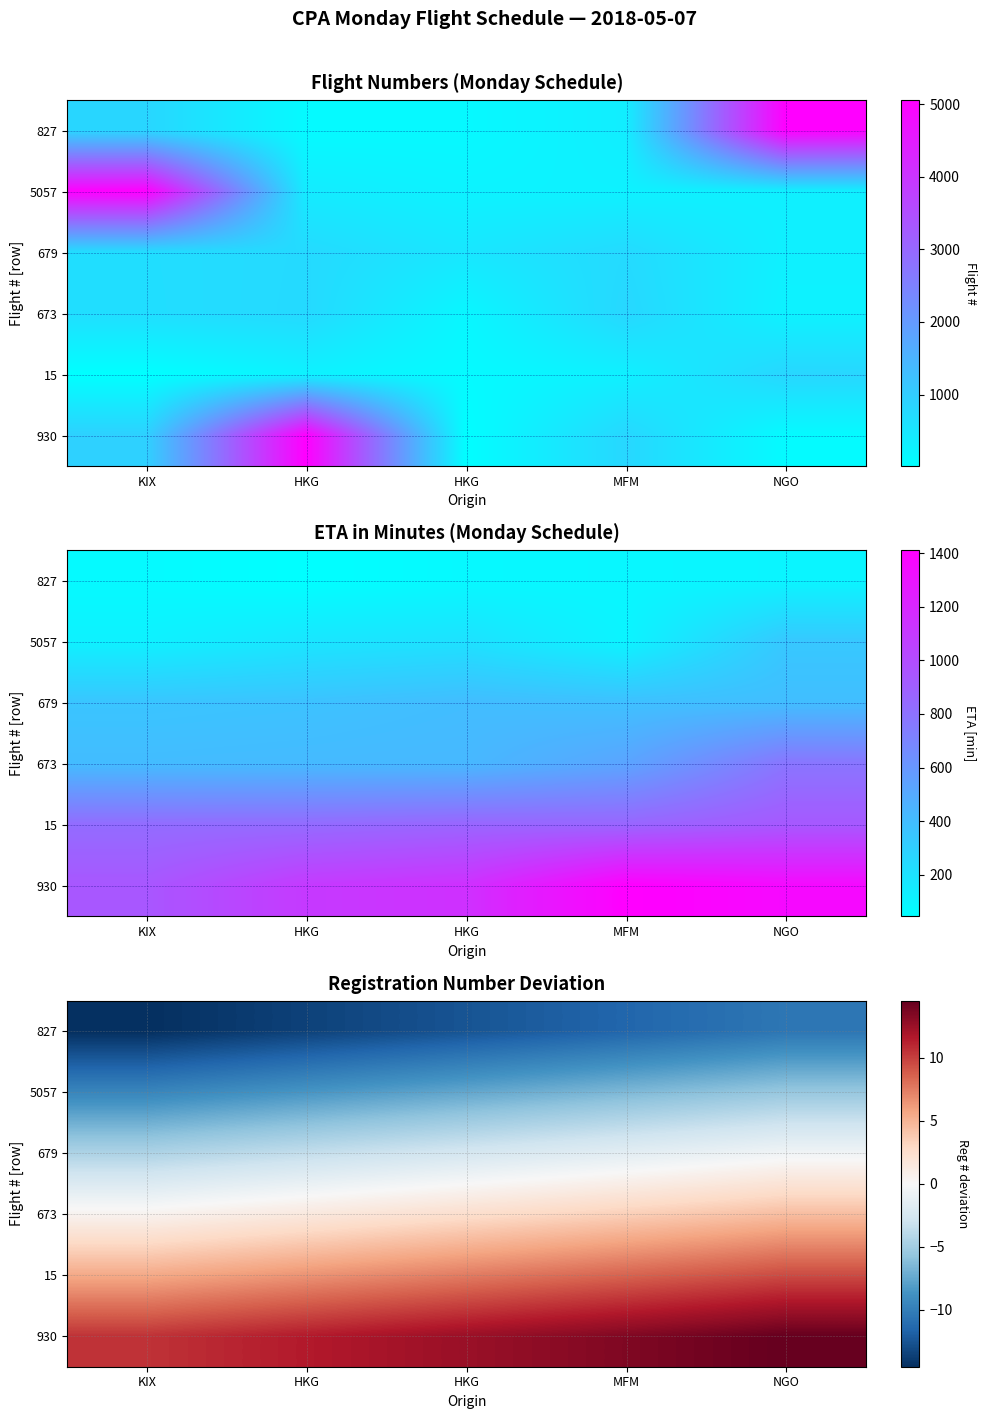

What is the difference between the highest and lowest values at HKG?

25.0